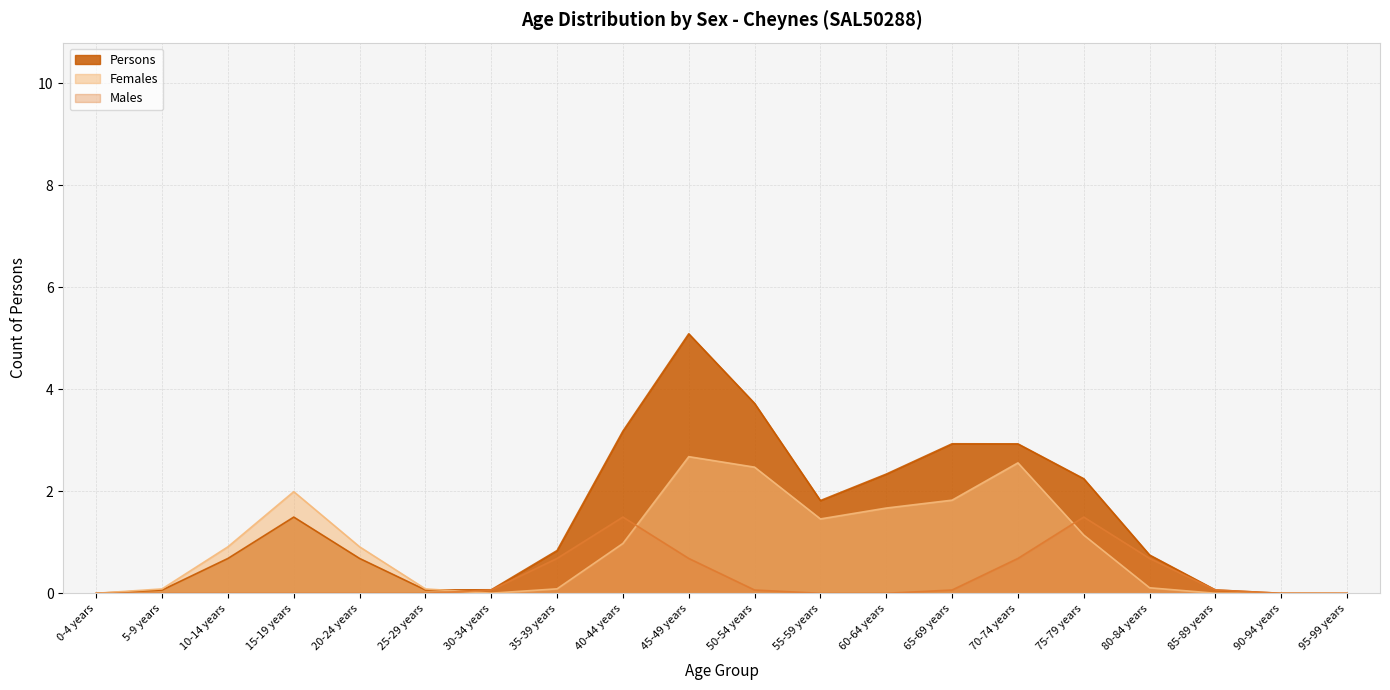

Which series has the largest total across all categories?

Persons